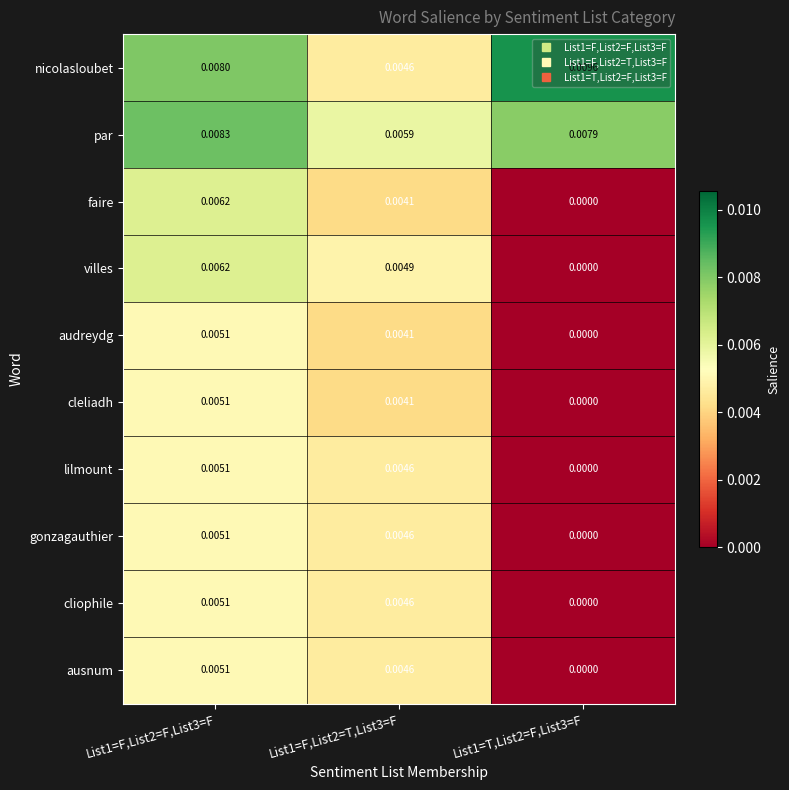

Between List1=F,List2=F,List3=F and List1=F,List2=T,List3=F, which series saw the biggest shift?

nicolasloubet